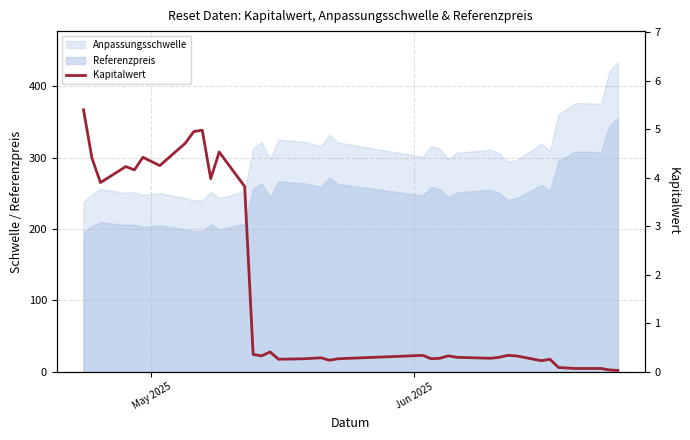

Is it true that the value at 8 is 2.8?

False